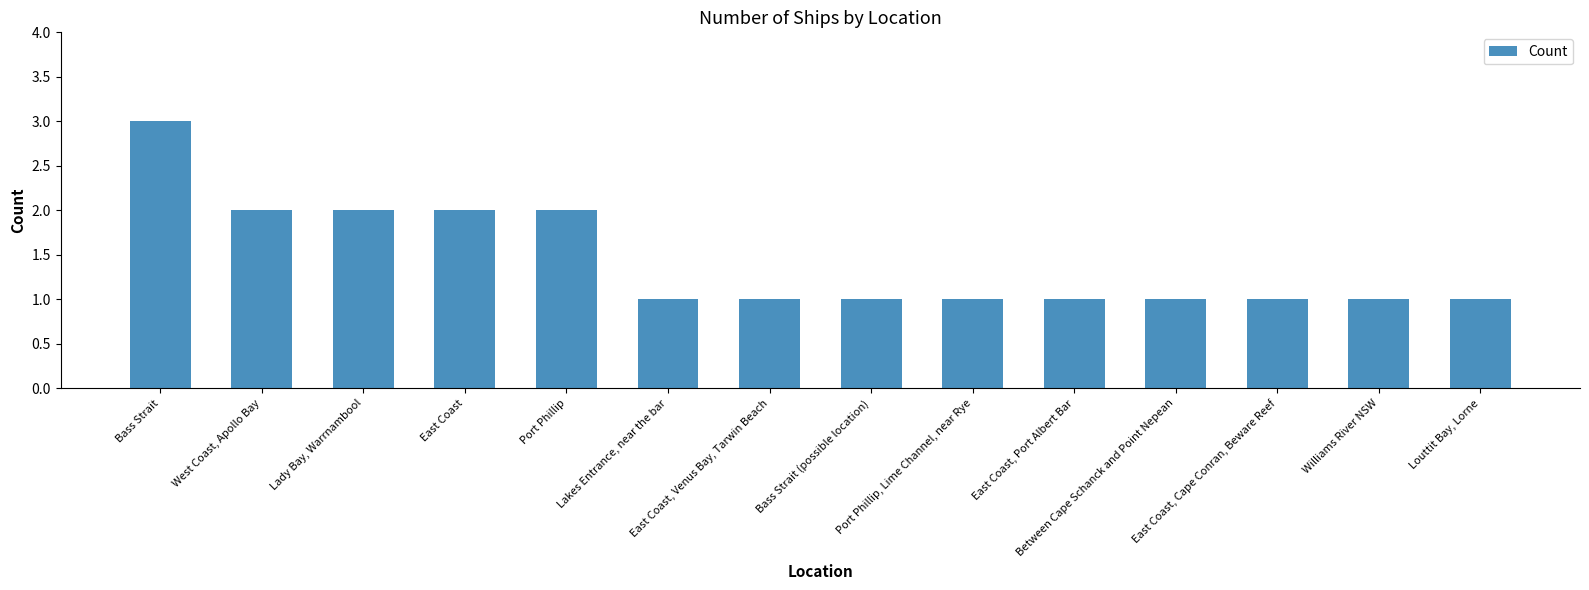

At which category does the chart reach its peak across all series?

Bass Strait